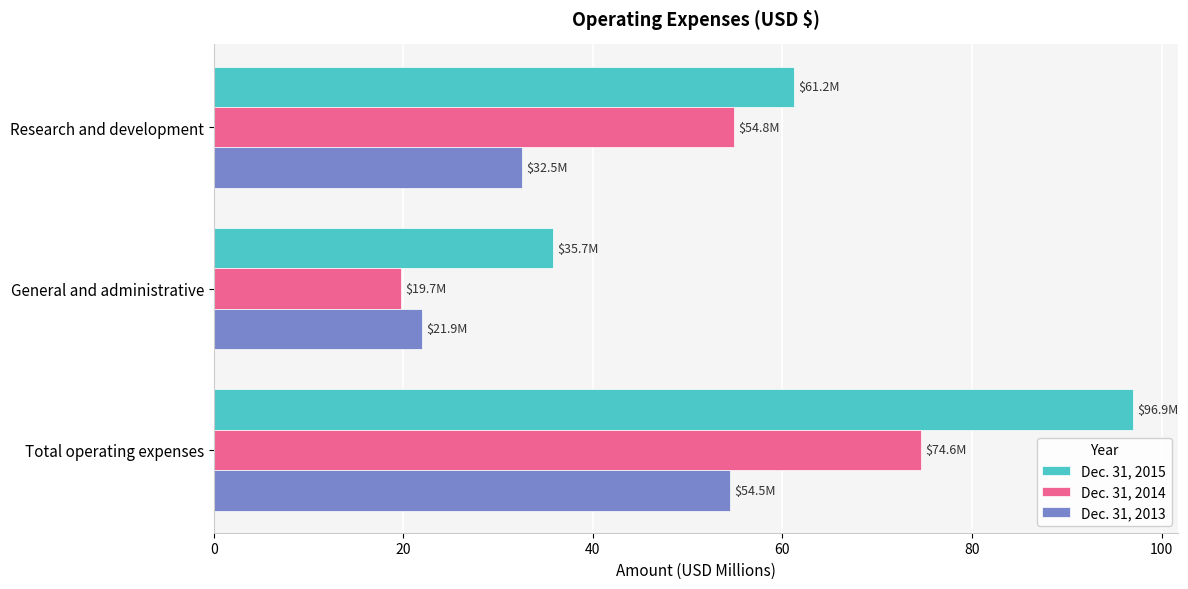

List the series in order of their overall mean, lowest first.

Dec. 31, 2013, Dec. 31, 2014, Dec. 31, 2015